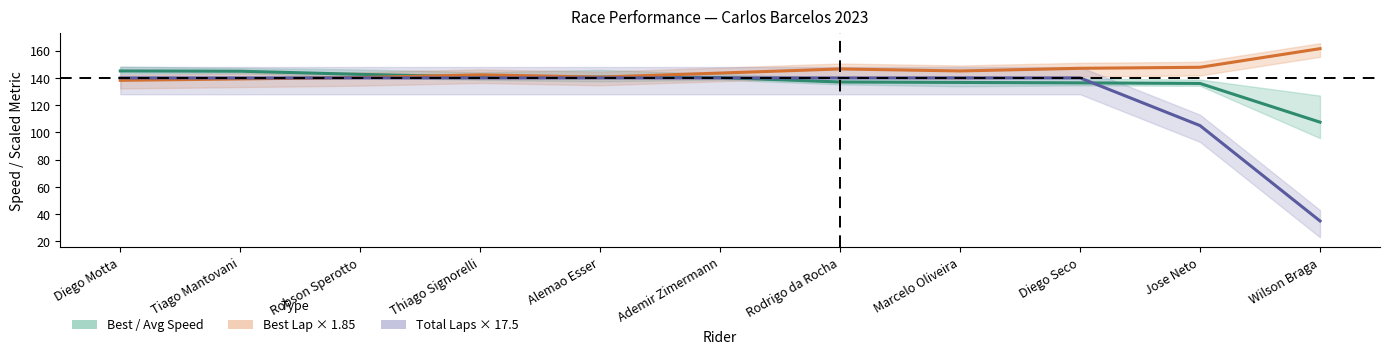

Reading left to right, extract all data points from this chart.

Best / Avg Speed: 145.1	144.9	142.6	140.7	140.6	140.3	137.0	136.7	136.4	135.9	107.5
Best Lap × 1.85: 138.2	139.2	140.3	142.3	140.6	143.6	146.6	145.1	147.1	147.8	161.5
Total Laps × 17.5: 140.0	140.0	140.0	140.0	140.0	140.0	140.0	140.0	140.0	105.0	35.0